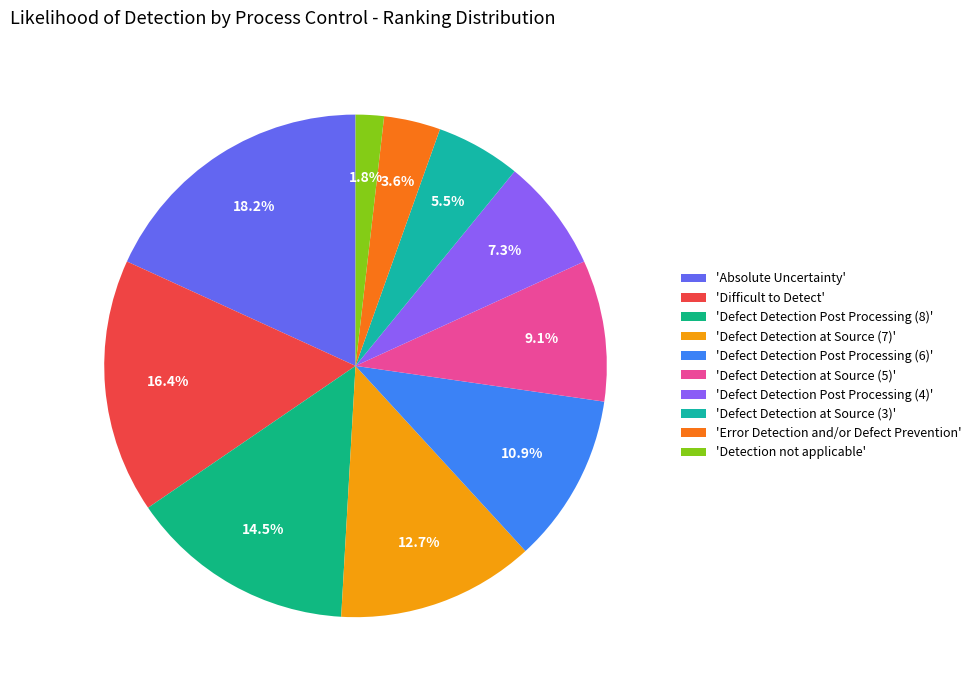

Which category has the biggest portion of the pie?

'Absolute Uncertainty'